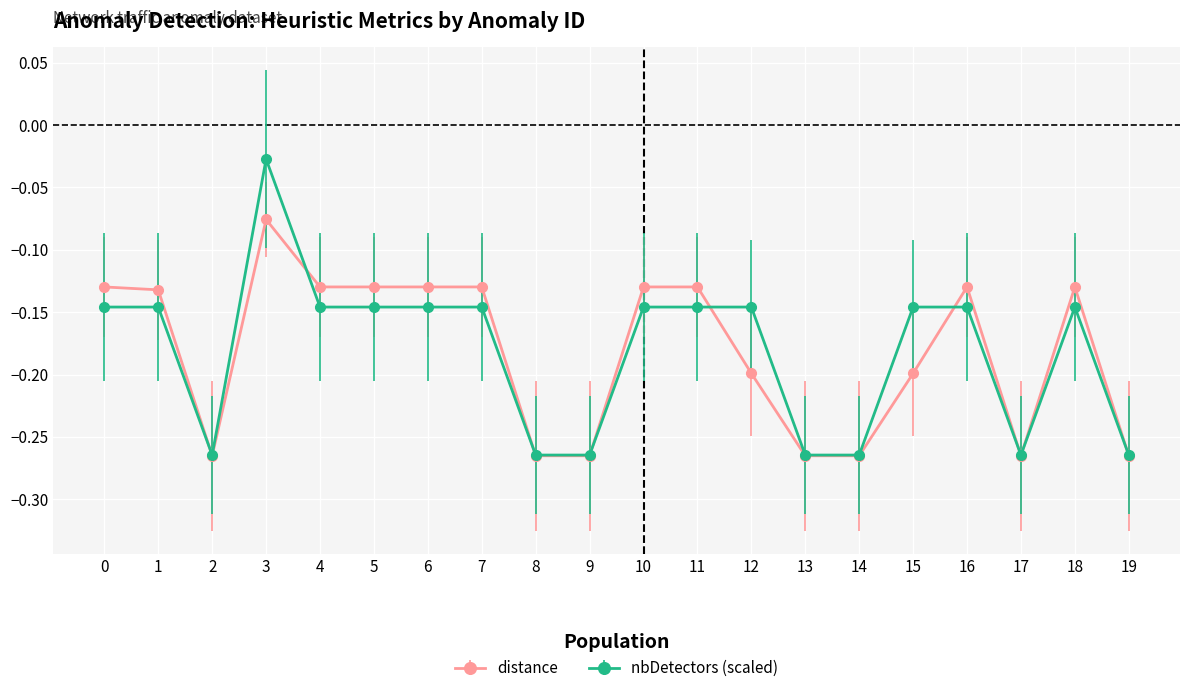

At 16, list the series in order from largest to smallest.

distance, nbDetectors (scaled)